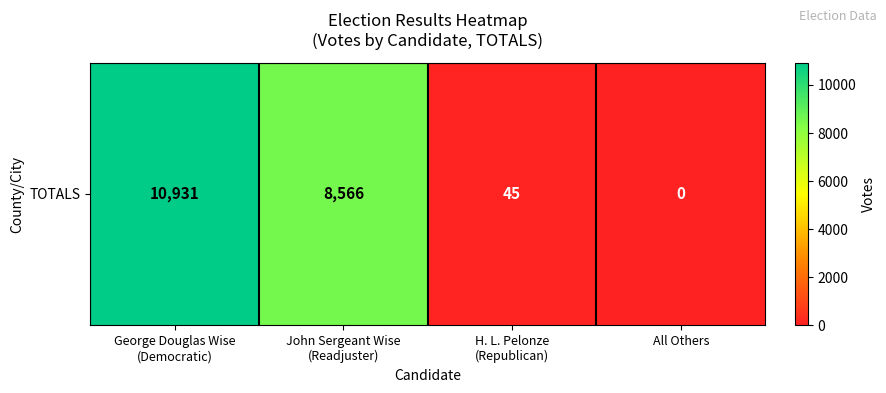

Reading left to right, transcribe all the data shown in this chart.

George Douglas Wise
(Democratic)=10931	John Sergeant Wise
(Readjuster)=8566	H. L. Pelonze
(Republican)=45	All Others=0